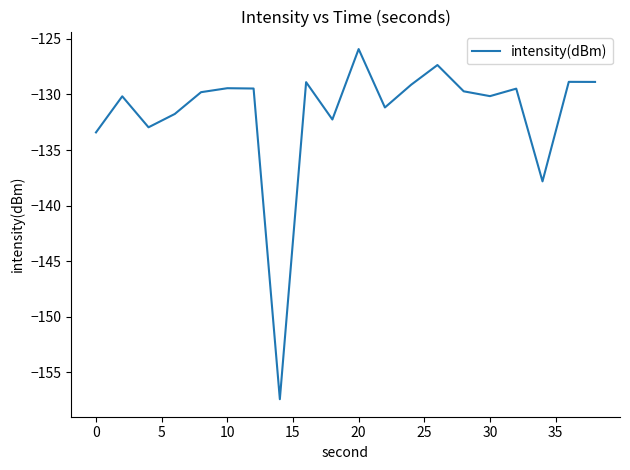

What is the minimum value shown in the chart?

-157.4